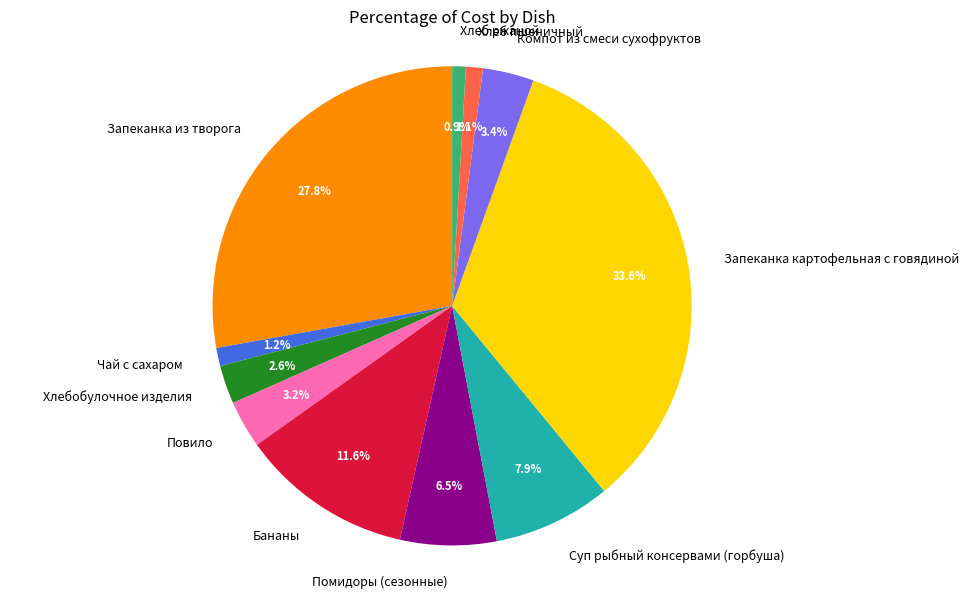

What portion of the pie excludes Помидоры (сезонные)?

93.5%